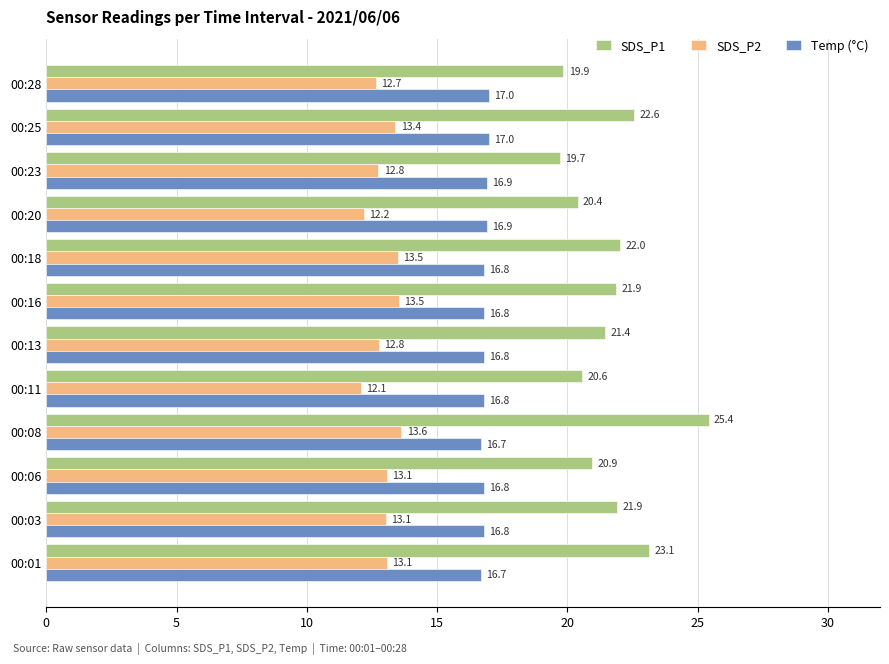

What are all the series names shown in the legend?

SDS_P1, SDS_P2, Temp (°C)